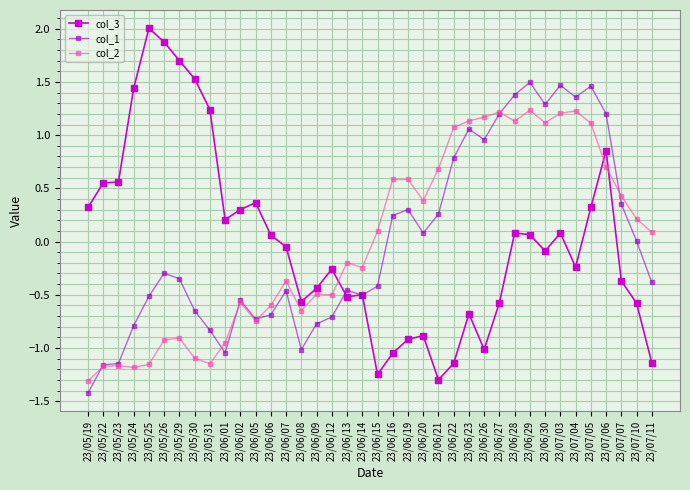

True or false: col_3 has more than 0 points higher than both neighbors.

True